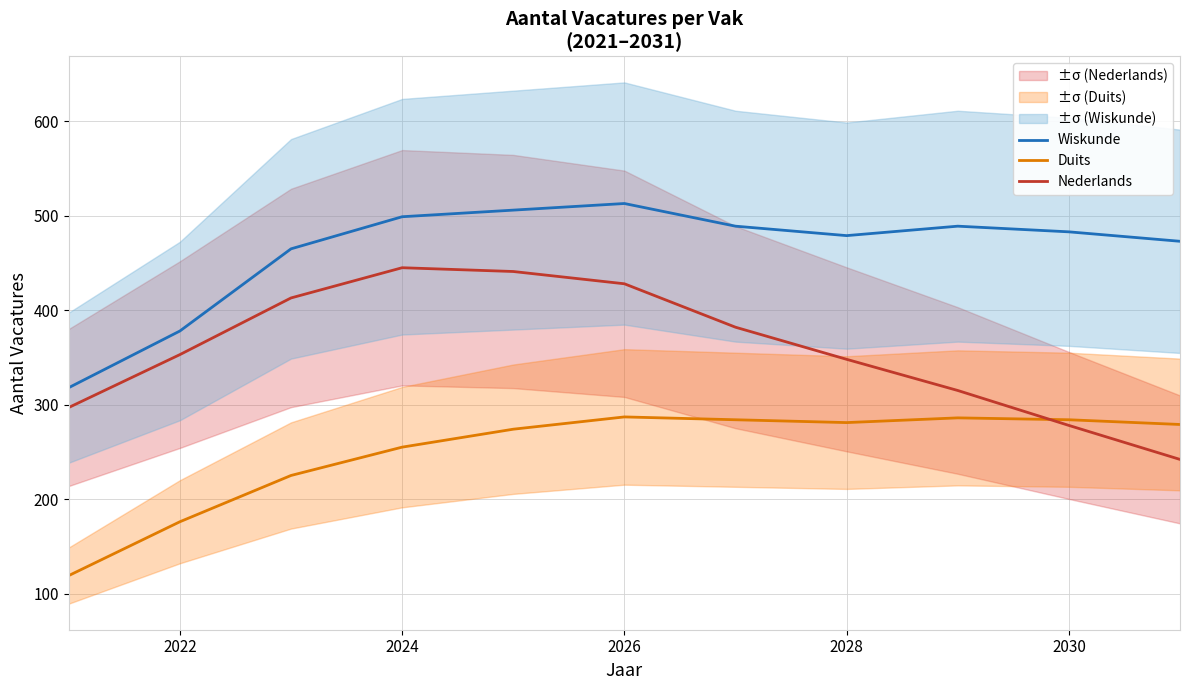

Is it true that Wiskunde equals 499 at 2024?

True